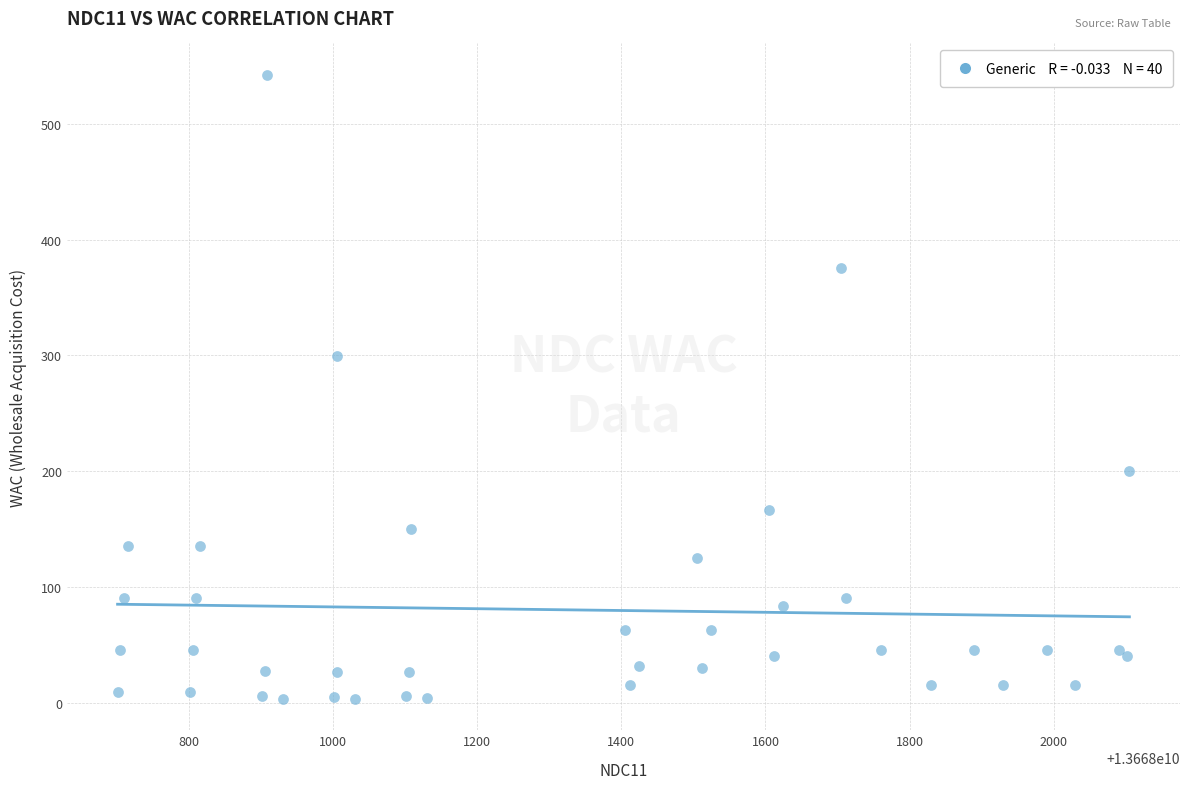

What Y value in the scatter plot is closest to 272?

299.6